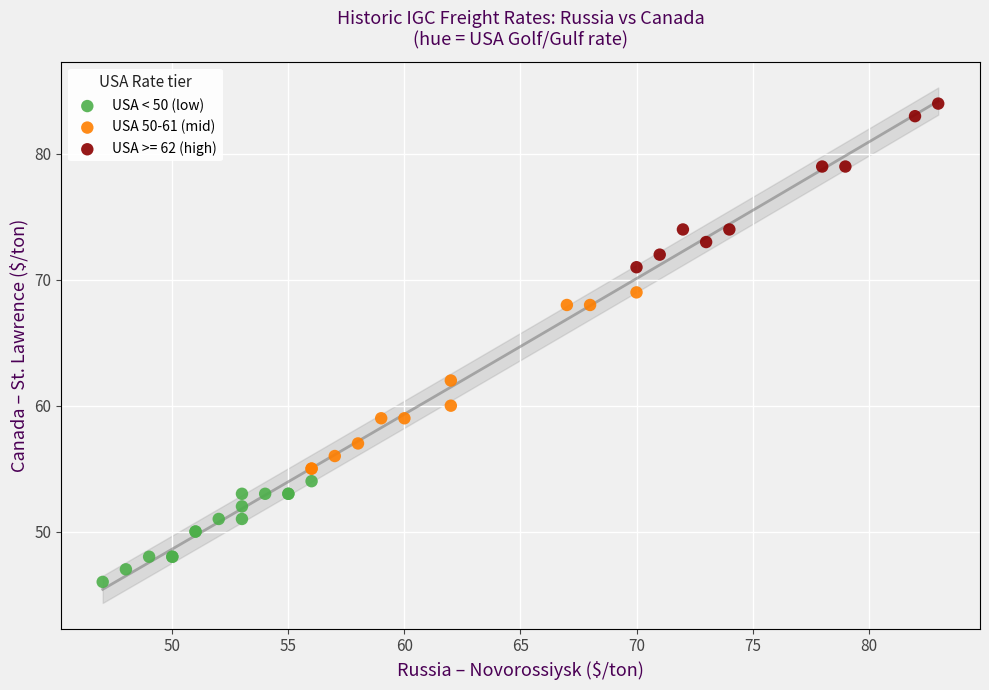

Which series contains the highest Y value?

USA >= 62 (high)